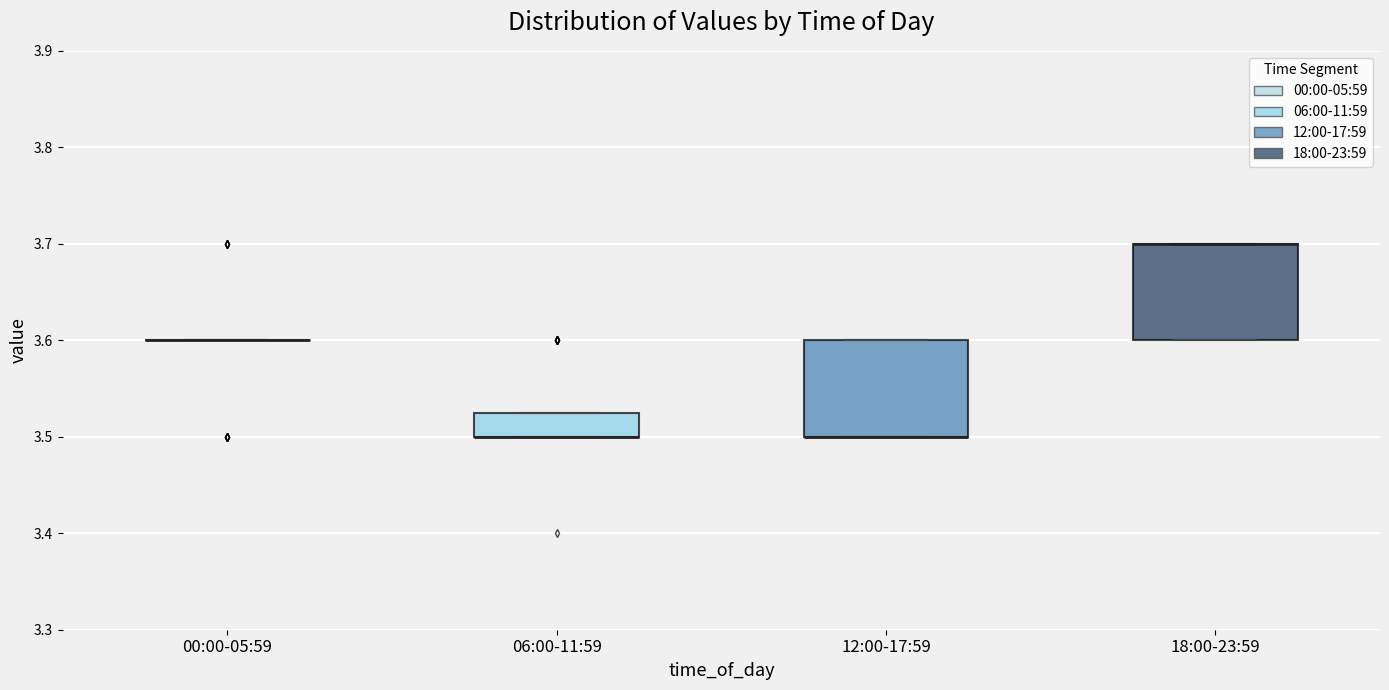

Reading left to right, transcribe this box plot: for each box, give where its median line is, the range the box spans, and where its two whiskers end, as read against the y-axis. The values are not printed on the chart, so give them approximately, as read against the axis.

00:00-05:59: box collapsed to a line at 3.60, whiskers 3.60 to 3.60
06:00-11:59: median 3.50 (drawn on the box's lower edge), box 3.50 to 3.53, whiskers 3.50 to 3.53
12:00-17:59: median 3.50 (drawn on the box's lower edge), box 3.50 to 3.60, whiskers 3.50 to 3.60
18:00-23:59: median 3.70 (drawn on the box's upper edge), box 3.60 to 3.70, whiskers 3.60 to 3.70